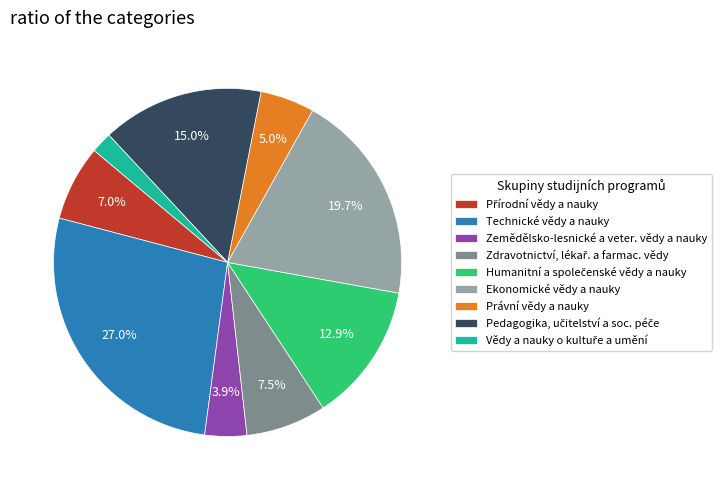

What percentage is the Technické vědy a nauky slice, to the nearest percent?

27%